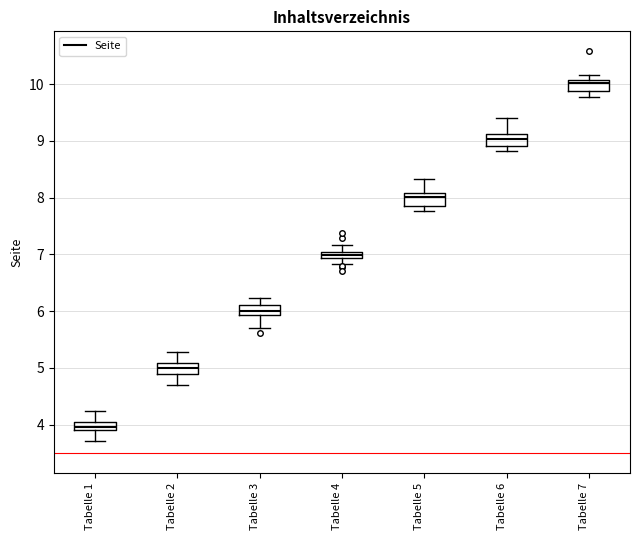

Where is the upper edge of the box for Tabelle 6 on the y-axis? The values are not printed on the chart, so give them approximately, as read against the axis.

9.1